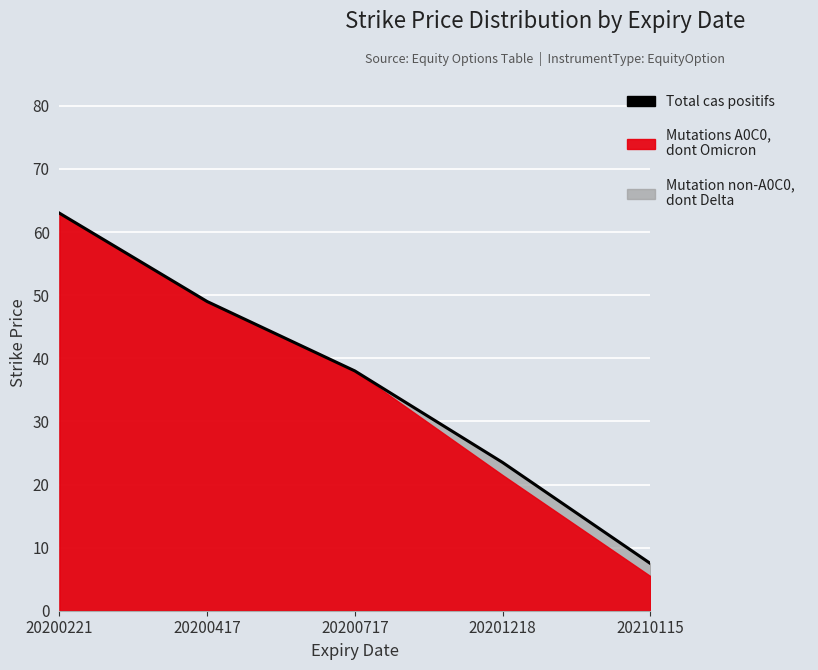

List the labels in order of value, largest first.

20200221, 20200417, 20200717, 20201218, 20210115